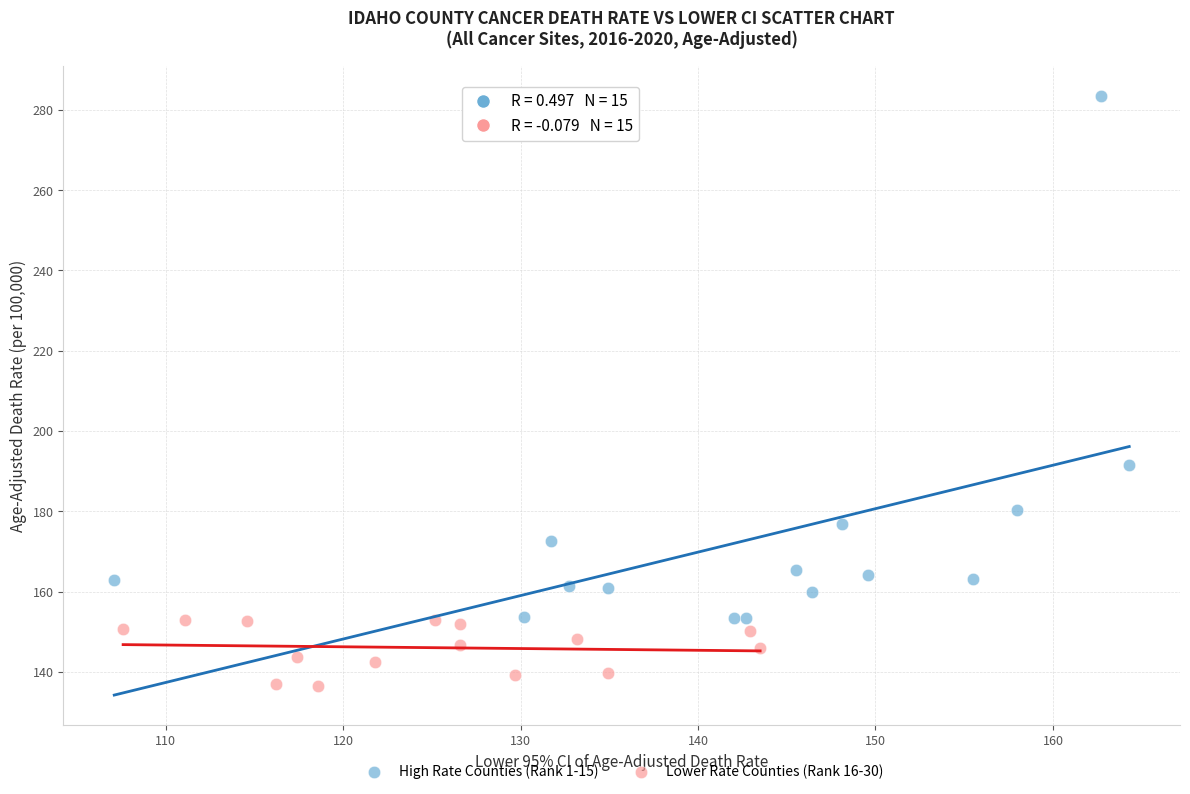

Which series contains the highest Y value?

High Rate Counties (Rank 1-15)